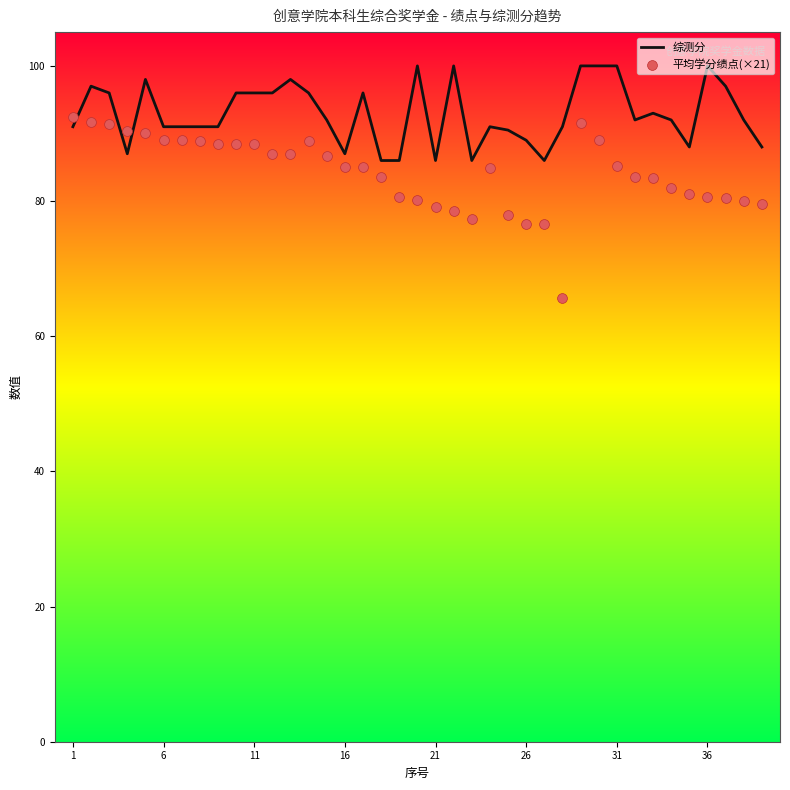

What is the minimum value for 综测分?

86.0